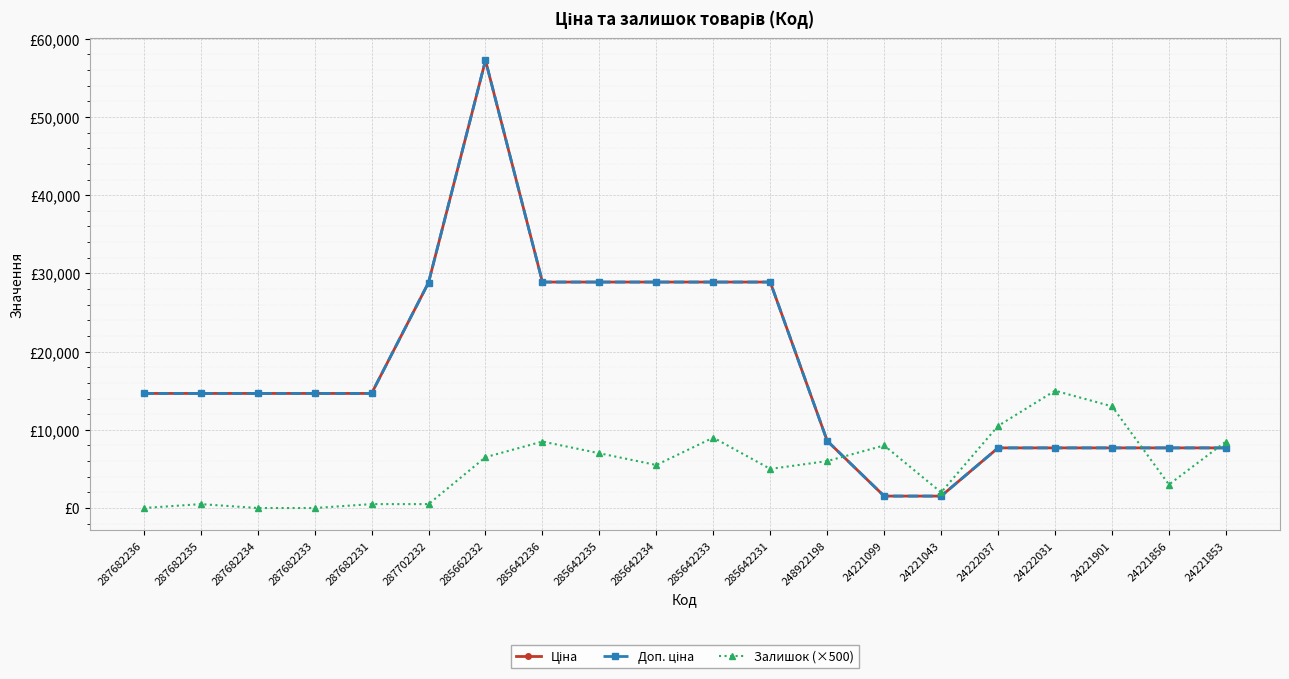

Reading left to right, what are all the values shown in this chart?

Ціна: 287682236=14649.6	287682235=14649.6	287682234=14649.6	287682233=14649.6	287682231=14649.6	287702232=28821.8	285662232=57235.5	285642236=28890.3	285642235=28890.3	285642234=28890.3	285642233=28890.3	285642231=28890.3	248922198=8581.1	24221099=1526.8	24221043=1526.8	24222037=7688.0	24222031=7688.0	24221901=7688.0	24221856=7688.0	24221853=7688.0
Доп. ціна: 287682236=14649.6	287682235=14649.6	287682234=14649.6	287682233=14649.6	287682231=14649.6	287702232=28821.8	285662232=57235.5	285642236=28890.3	285642235=28890.3	285642234=28890.3	285642233=28890.3	285642231=28890.3	248922198=8581.1	24221099=1527.0	24221043=1527.0	24222037=7688.0	24222031=7688.0	24221901=7688.0	24221856=7688.0	24221853=7688.0
Залишок (×500): 287682236=0.0	287682235=500.0	287682234=0.0	287682233=0.0	287682231=500.0	287702232=500.0	285662232=6500.0	285642236=8500.0	285642235=7000.0	285642234=5500.0	285642233=9000.0	285642231=5000.0	248922198=6000.0	24221099=8000.0	24221043=2000.0	24222037=10500.0	24222031=15000.0	24221901=13000.0	24221856=3000.0	24221853=8500.0